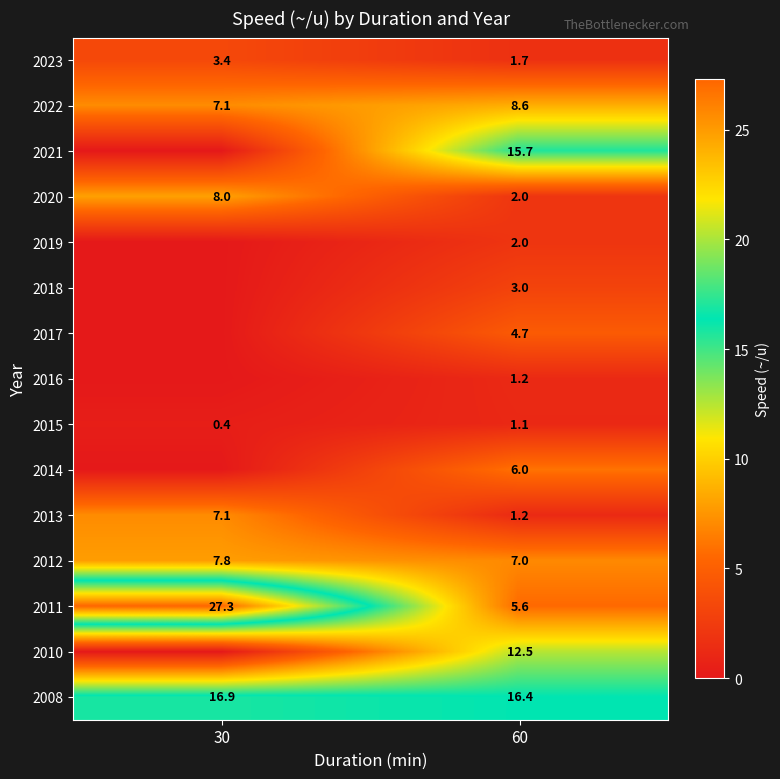

Where is 2013 nearest to the value 4?

60